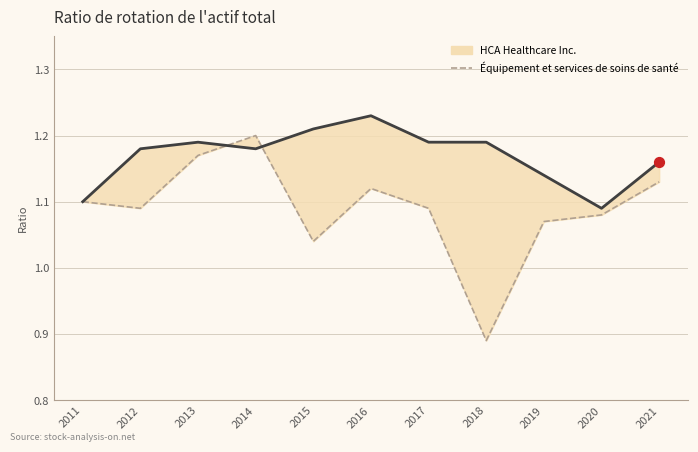

What is the change in value from 2013 to 2018?

-0.3